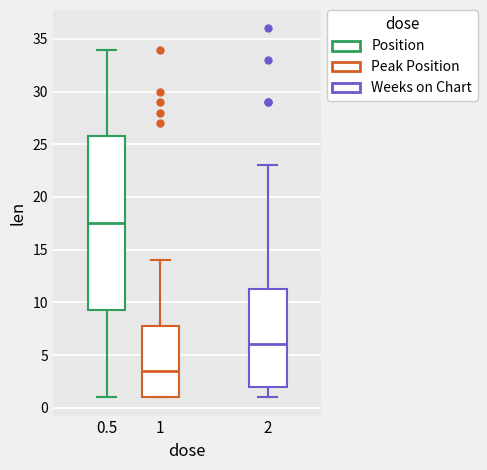

Which box is the tallest, from its lower edge to its upper edge?

0.5